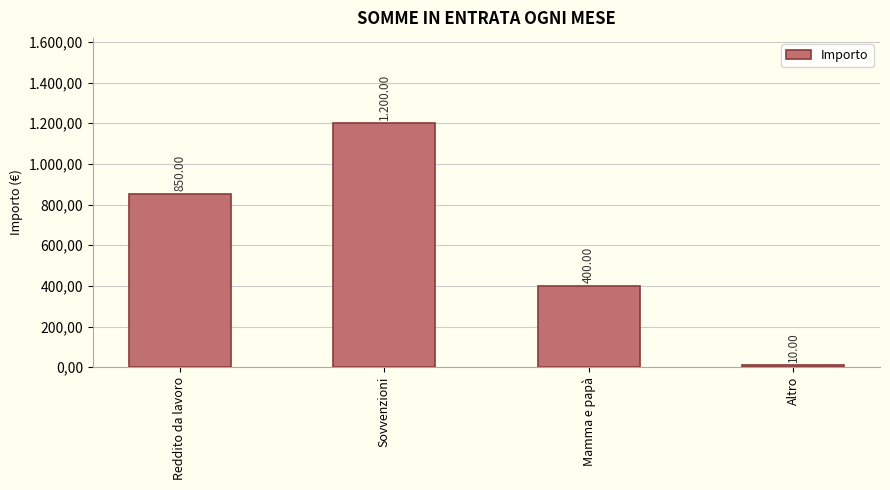

Are the bars horizontal?

No